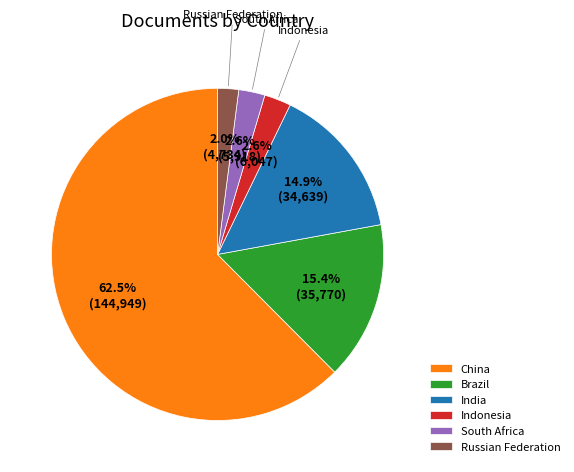

To the nearest percent, what portion does South Africa represent?

3%